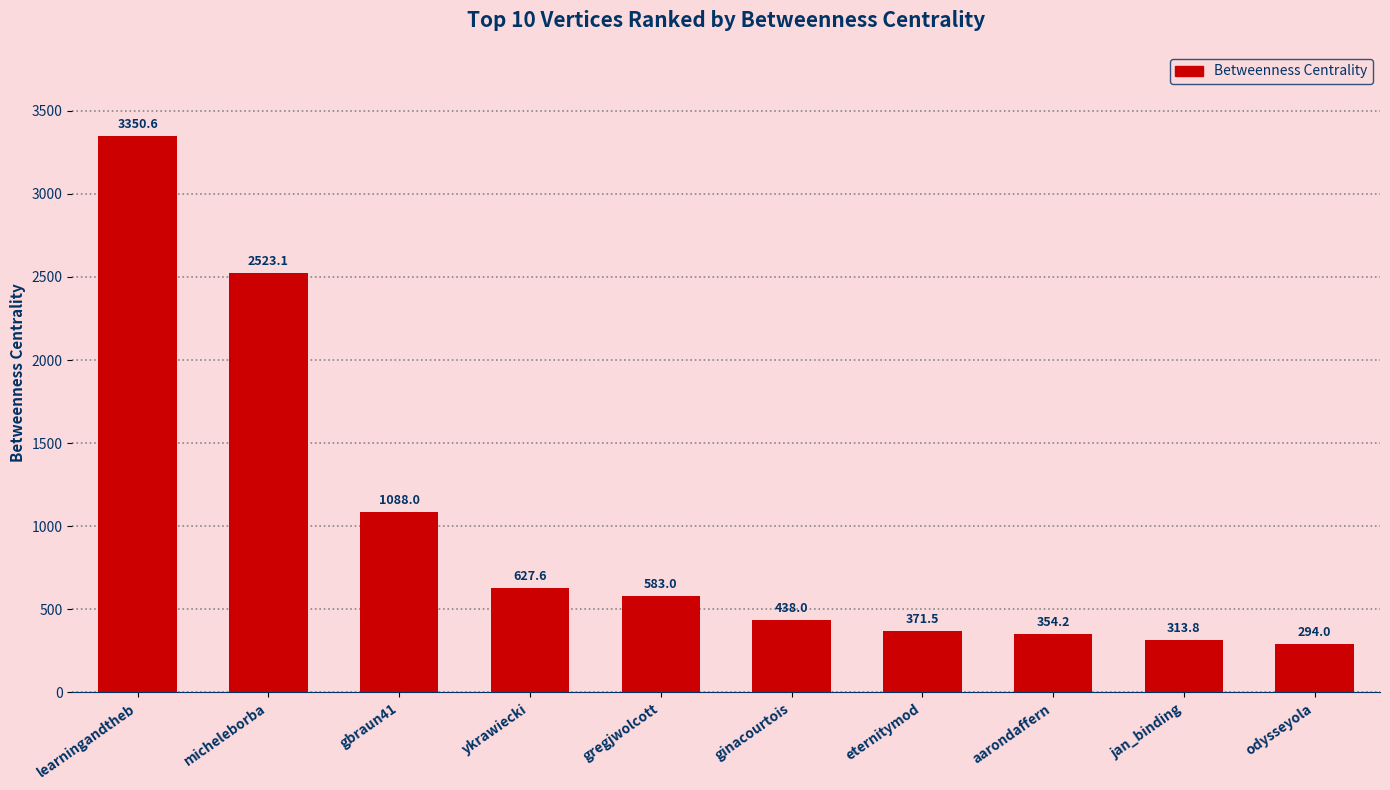

The chart shows a value of 477.1 at gbraun41. True or false?

False